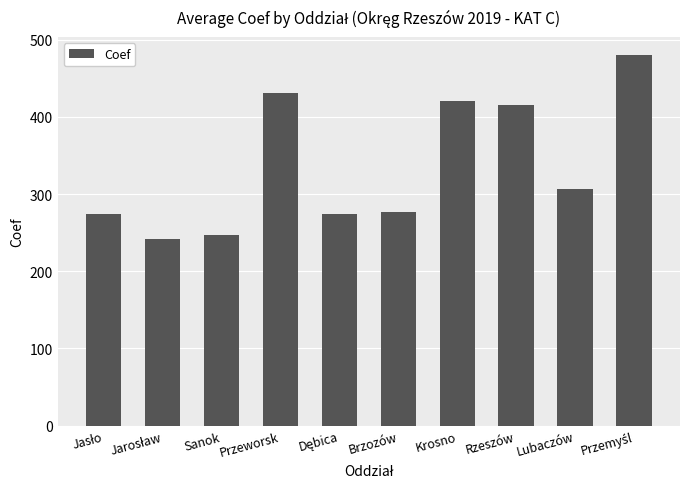

At which label does the data first exceed 306?

Przeworsk